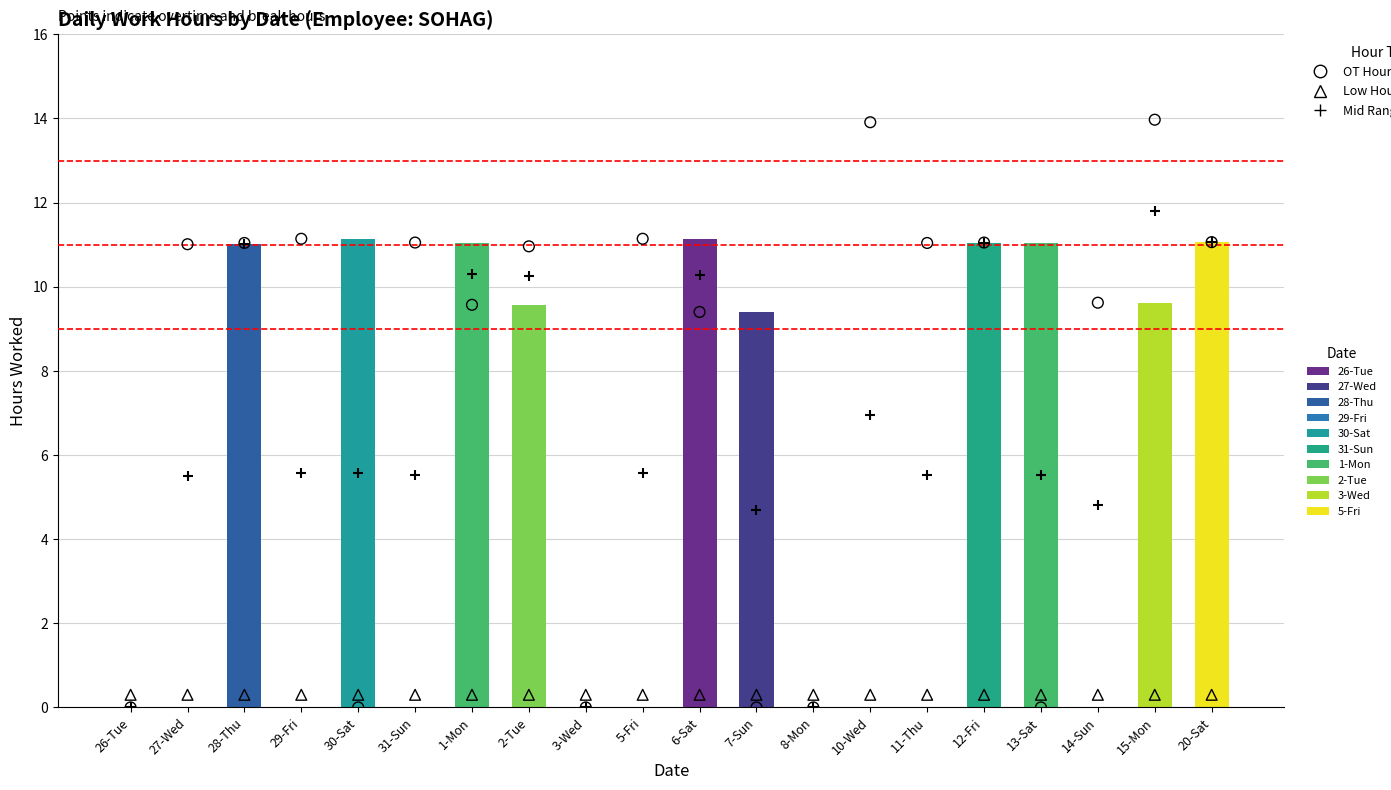

What is the total value across all series at 11-Thu?

16.9